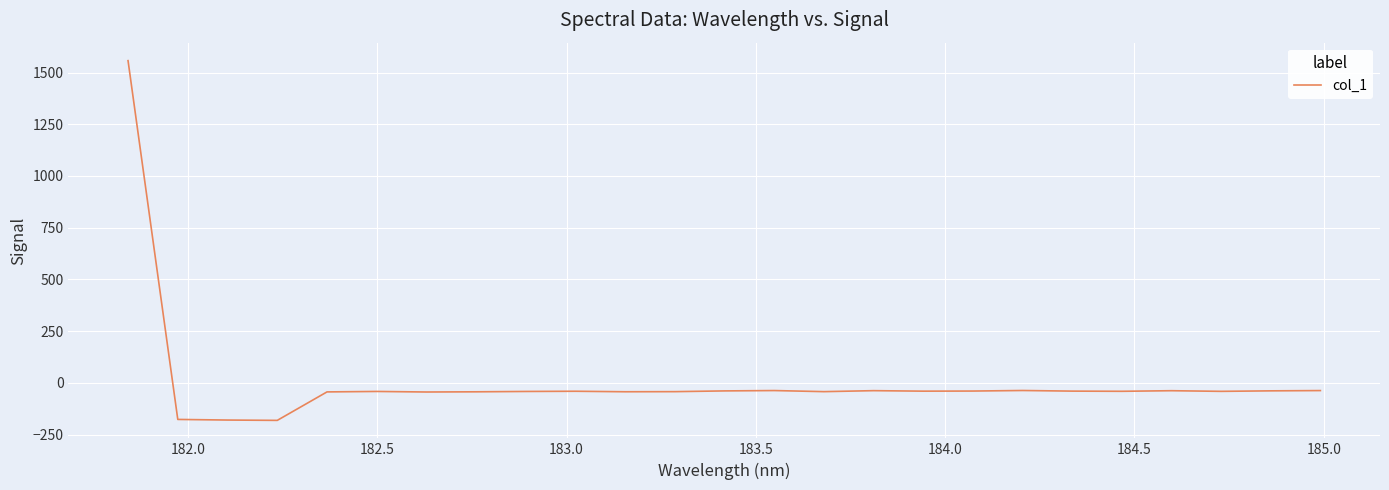

What is the difference between the maximum and second lowest values?

1736.8